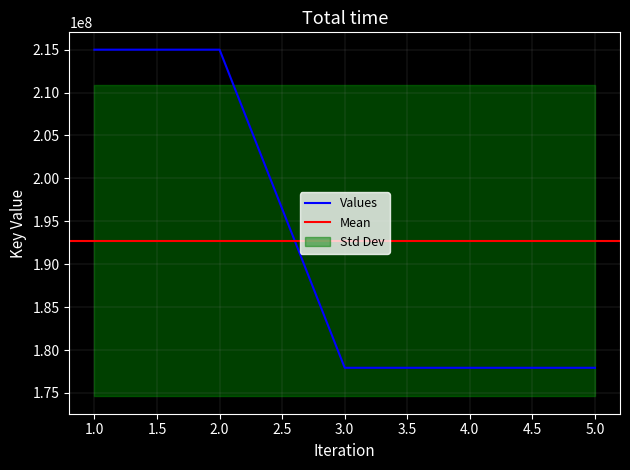

How many interior local peaks (higher than both neighbors) does the data have?

1